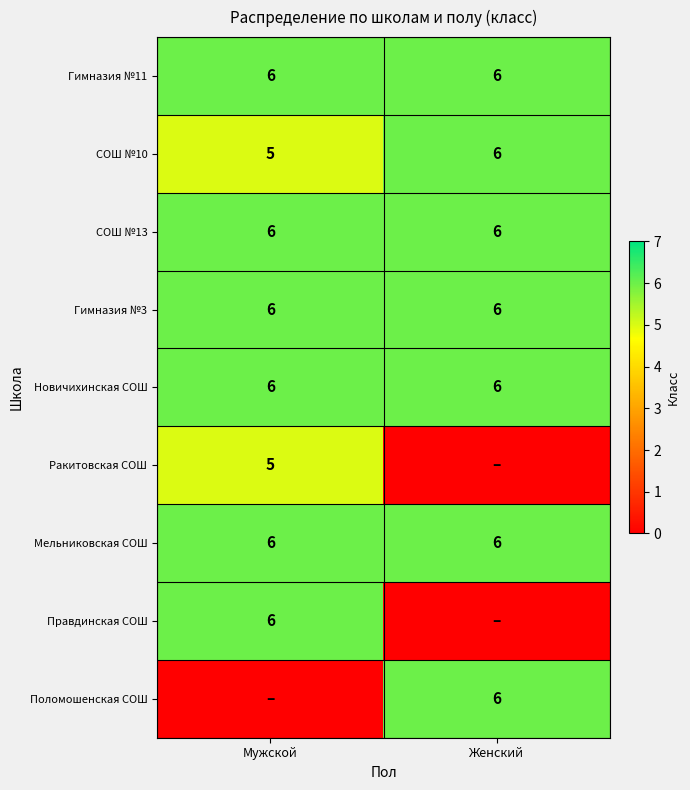

How many categories are shown in the chart?

2